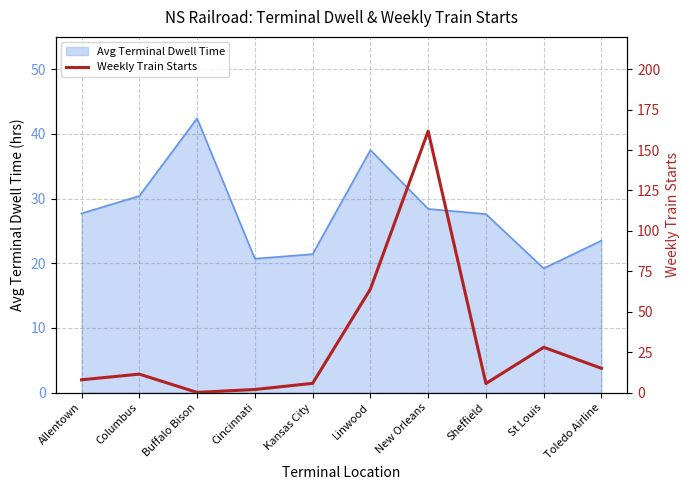

Is it true that Avg Terminal Dwell Time equals 9.9 at Buffalo Bison?

False